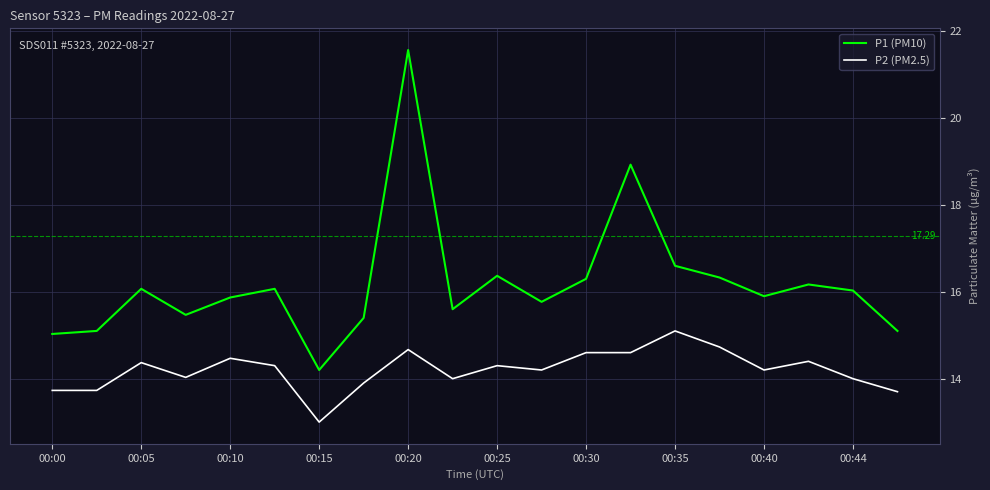

Which series has the largest total across all categories?

P1 (PM10)